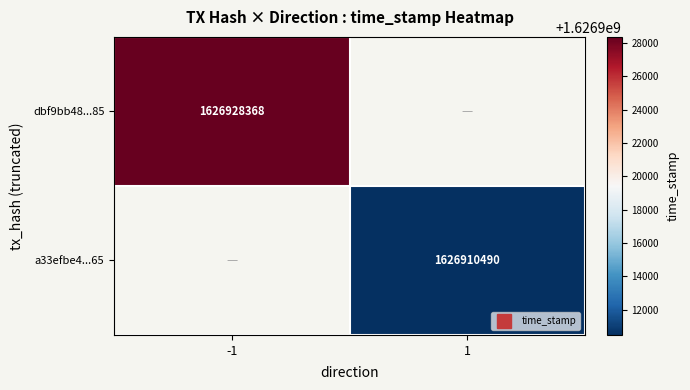

List the series in order of their overall mean, lowest first.

dbf9bb48...85, a33efbe4...65